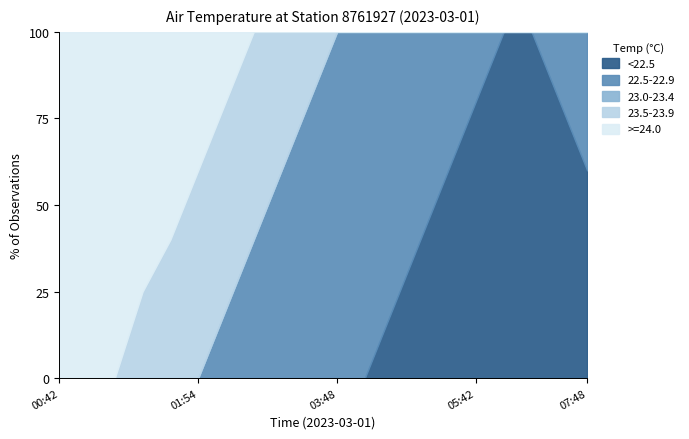

What is the maximum value for <22.5?

100